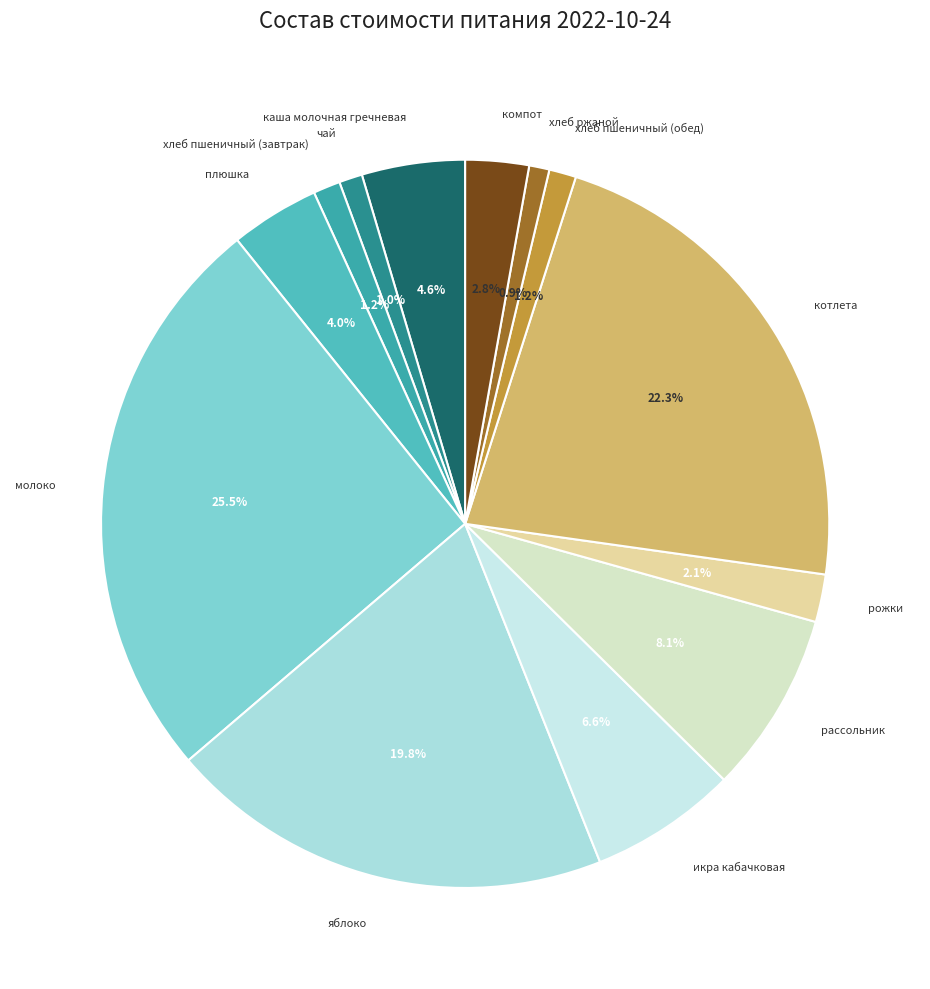

How many segments does this pie chart have?

13